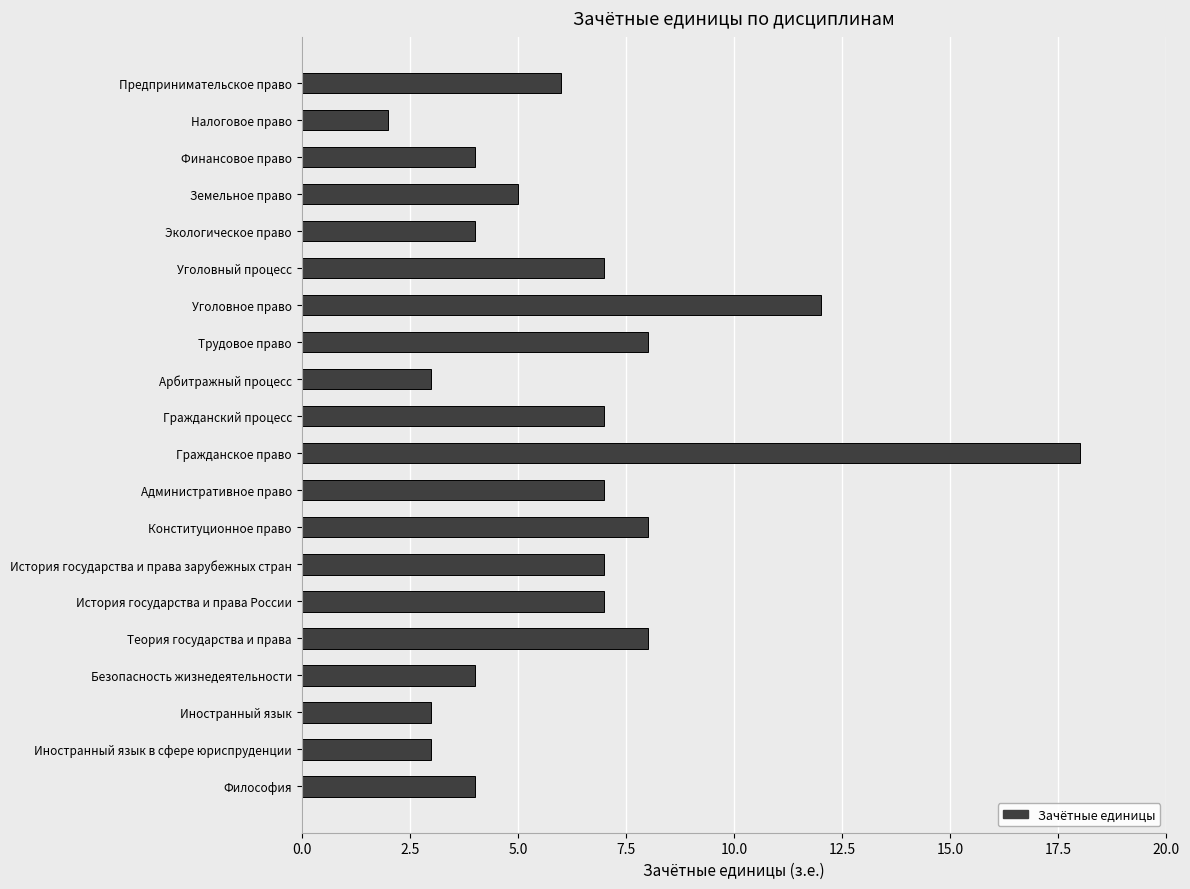

Reading bottom to top, list all the values displayed in this chart.

4	3	3	4	8	7	7	8	7	18	7	3	8	12	7	4	5	4	2	6